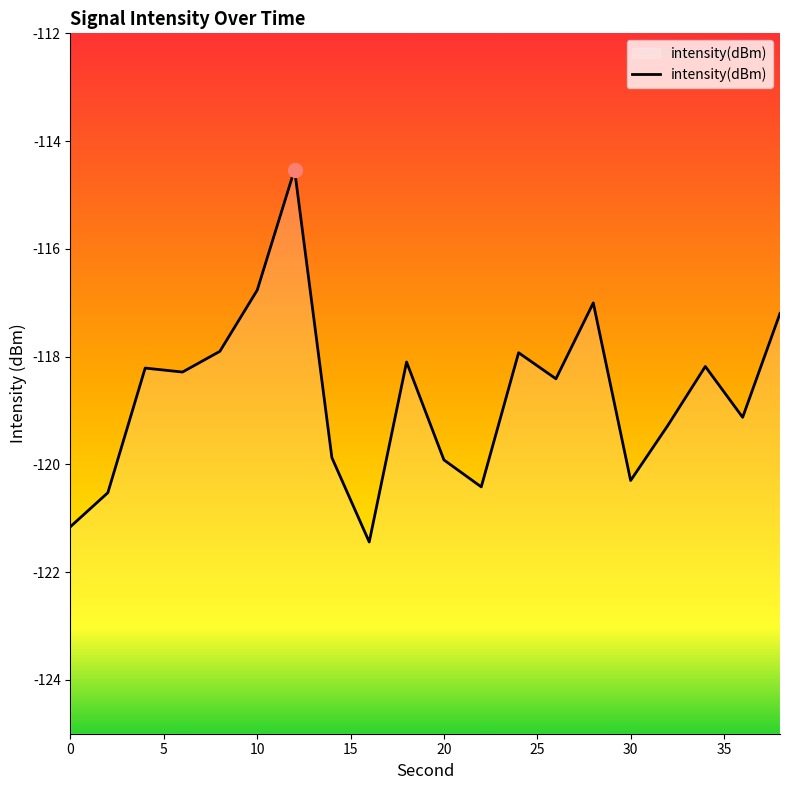

What is the sum of the values at 14 and 0?

-241.0